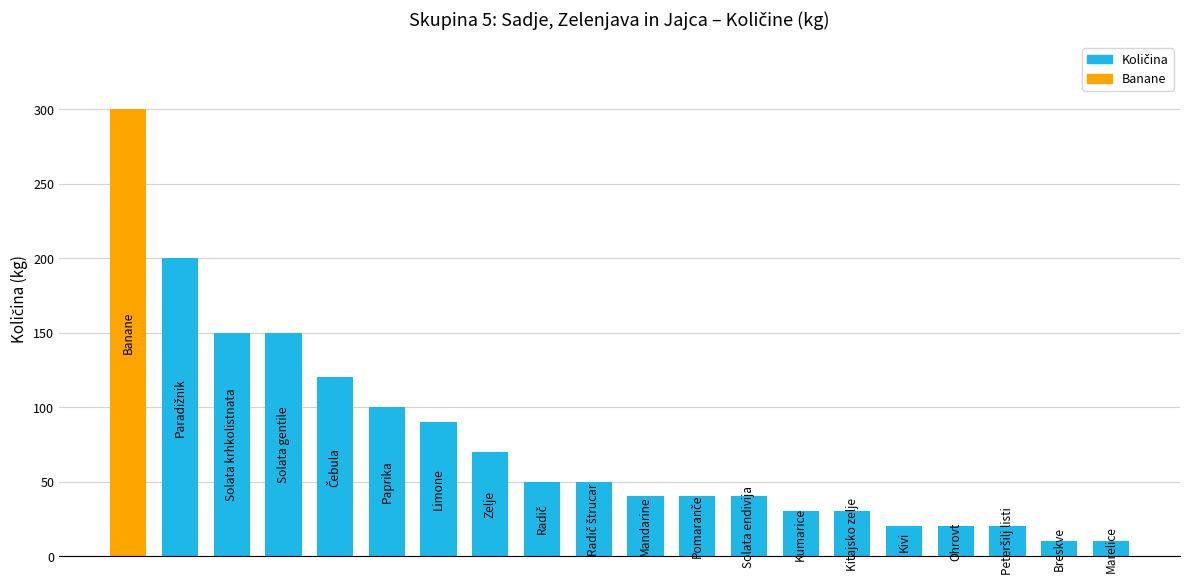

What is the value of the 10th bar from the left?

50